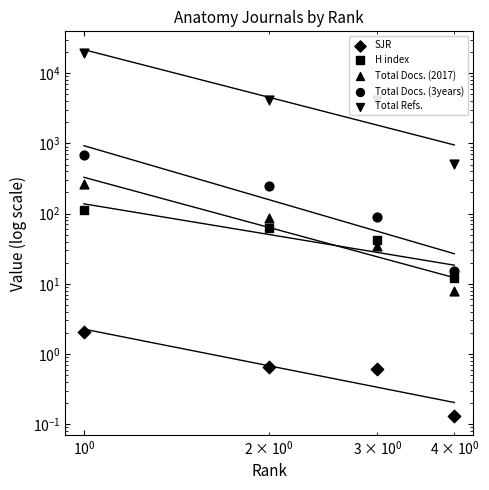

At how many categories does at least one series exceed 18614?

1